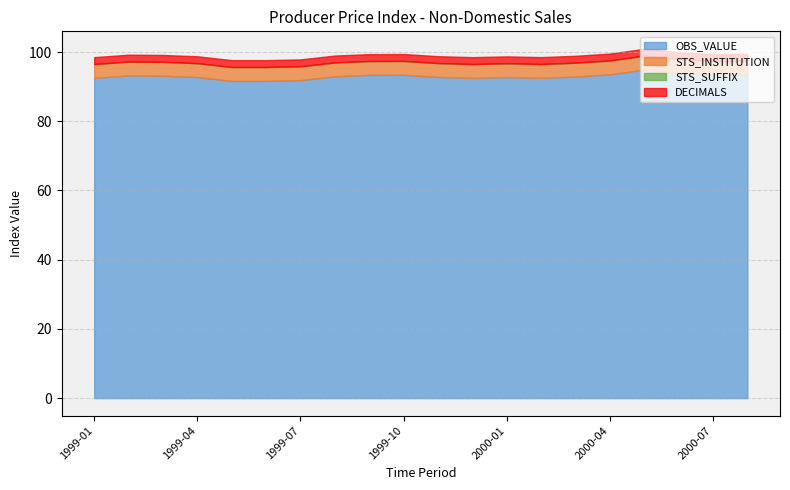

What is the sum of all OBS_VALUE values?

1859.7